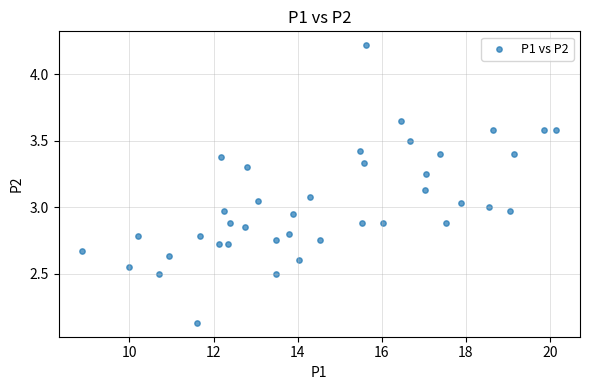

What is the range of X values (max minus min)?

11.3